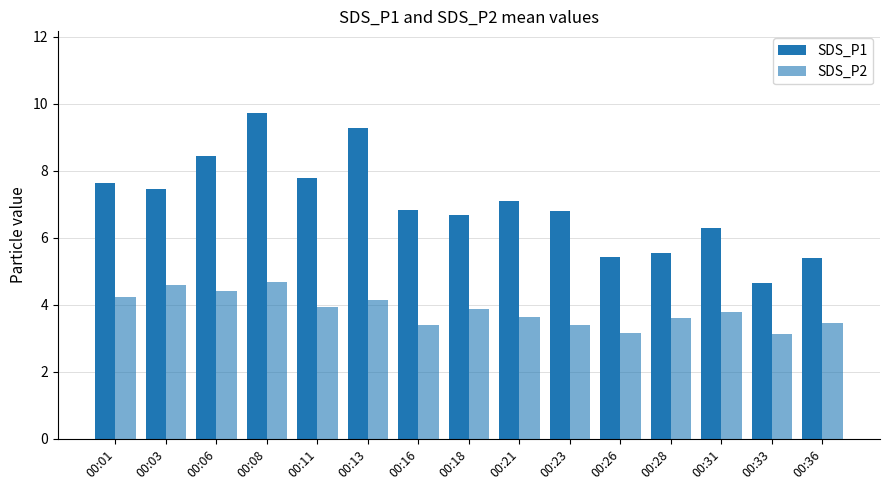

List the series in order of their peak value, highest first.

SDS_P1, SDS_P2